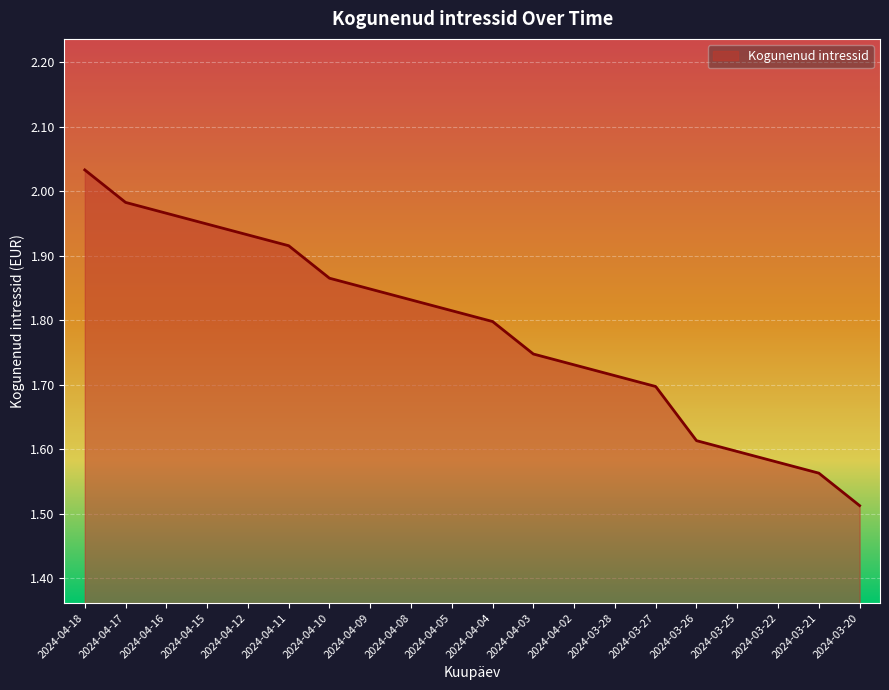

What is the sum of all values?

35.7